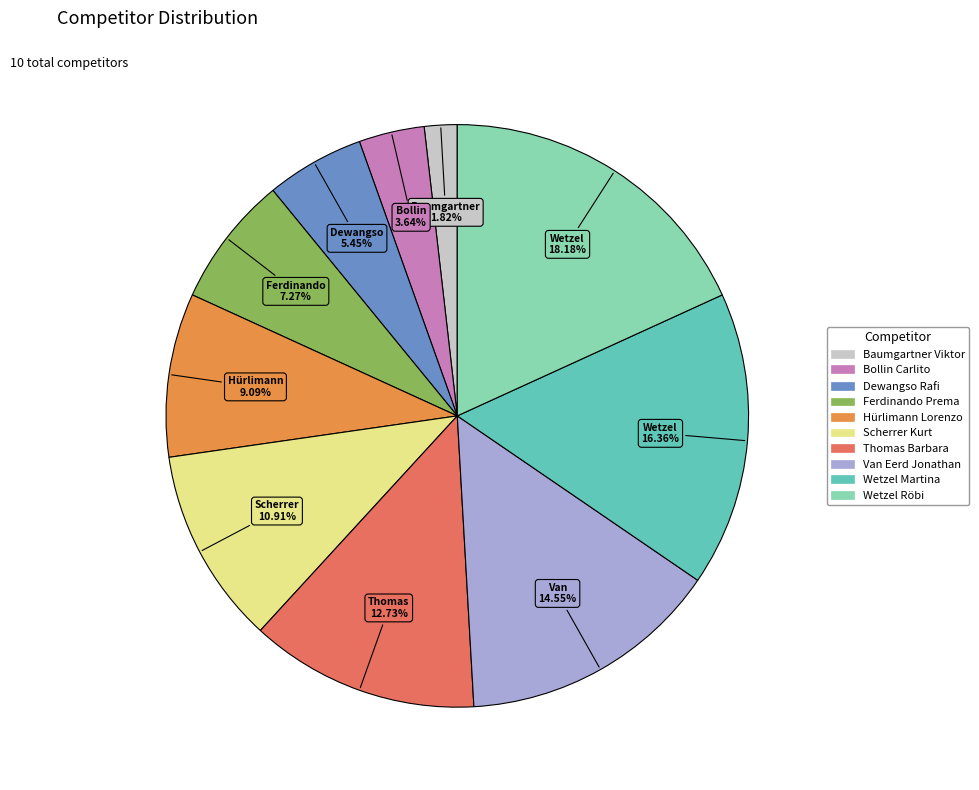

What percentage is NOT represented by Hürlimann Lorenzo?

90.9%